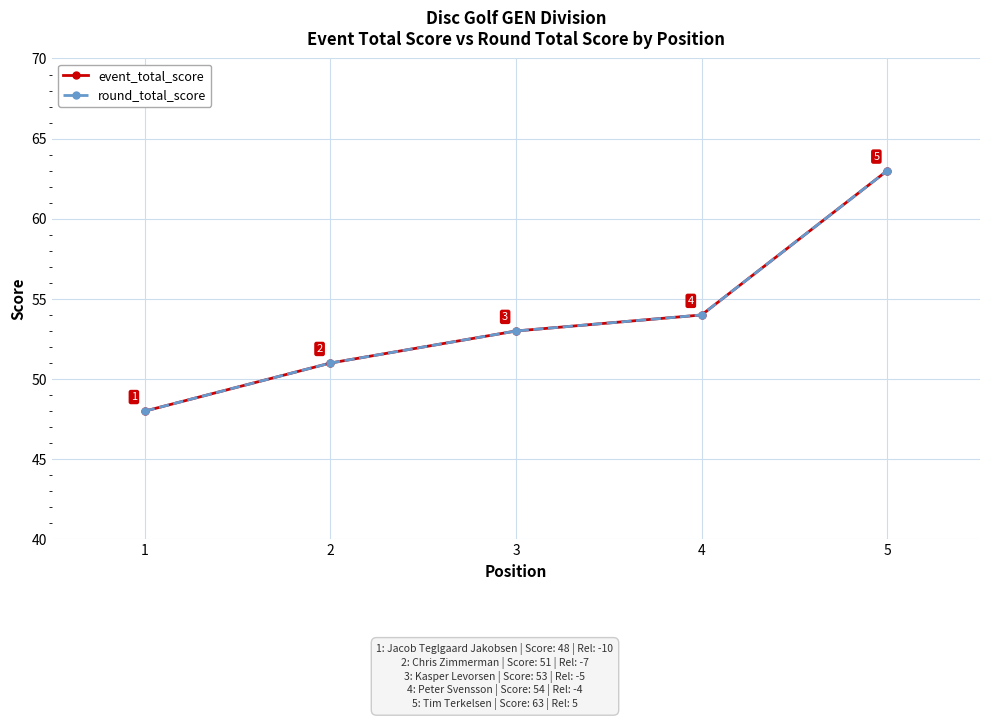

Which series changed the most between 2 and 5?

event_total_score